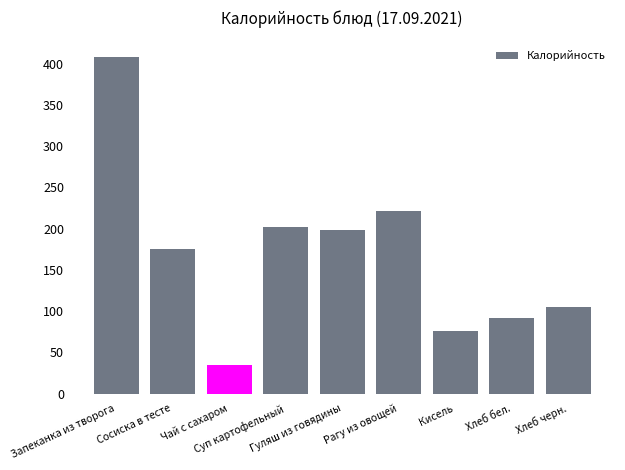

Which has a higher value, Хлеб черн. or Сосиска в тесте?

Сосиска в тесте